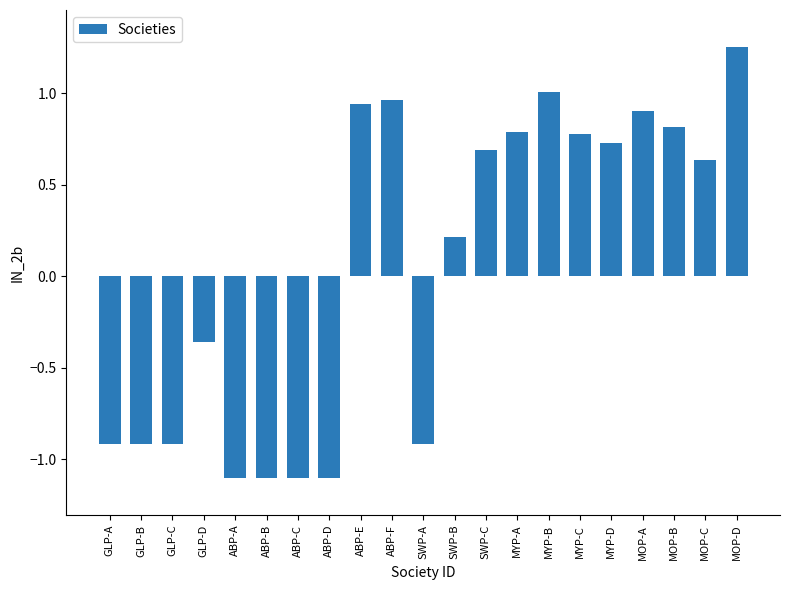

Read the value at MYP-C.

0.8